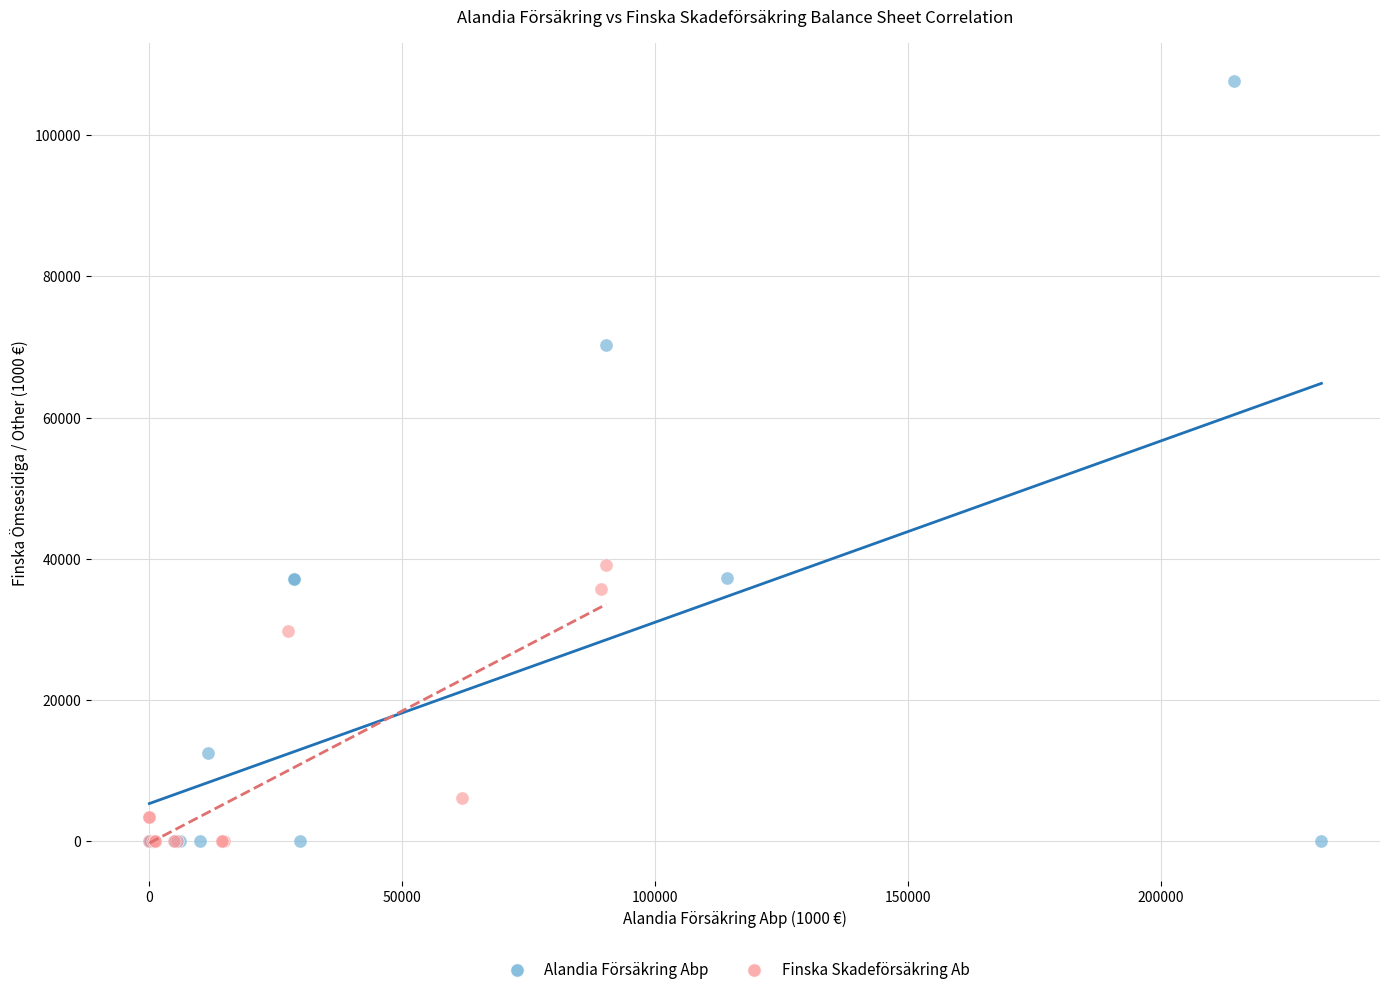

Which series has the widest spread of Y values?

Alandia Försäkring Abp